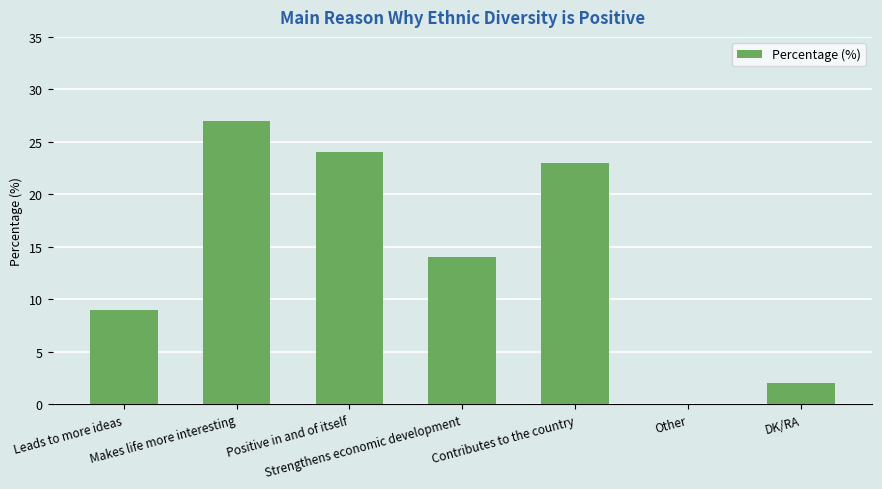

What value does the data have at Leads to more ideas, to the nearest 5?

10